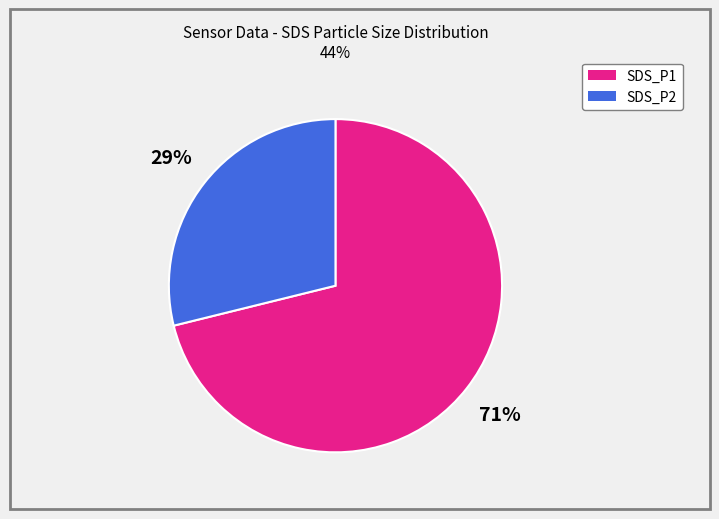

Between SDS_P1 and SDS_P2, which is larger?

SDS_P1